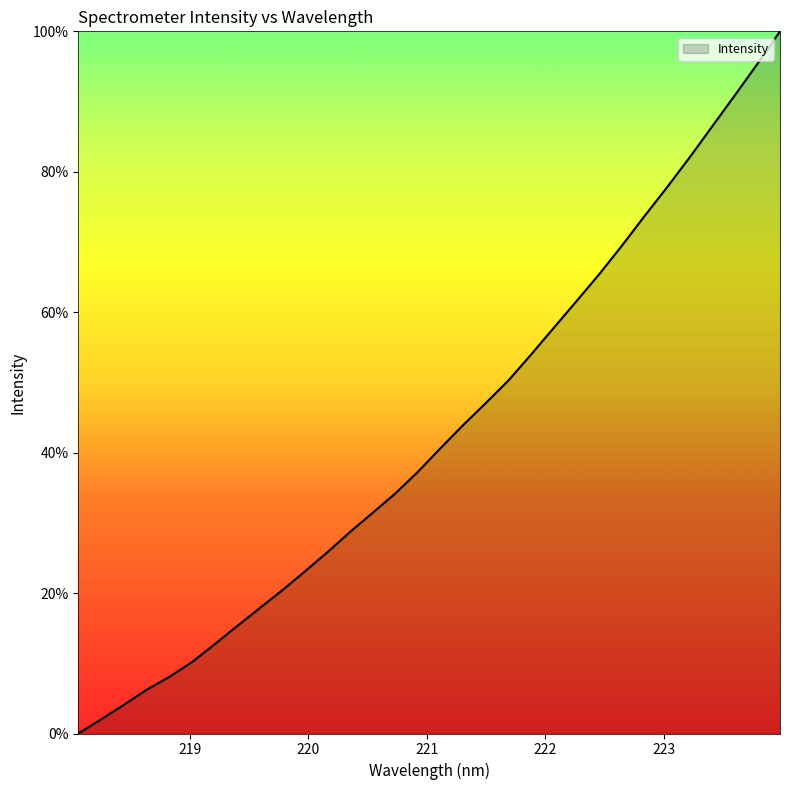

What is the difference between the maximum and minimum values?

100.0